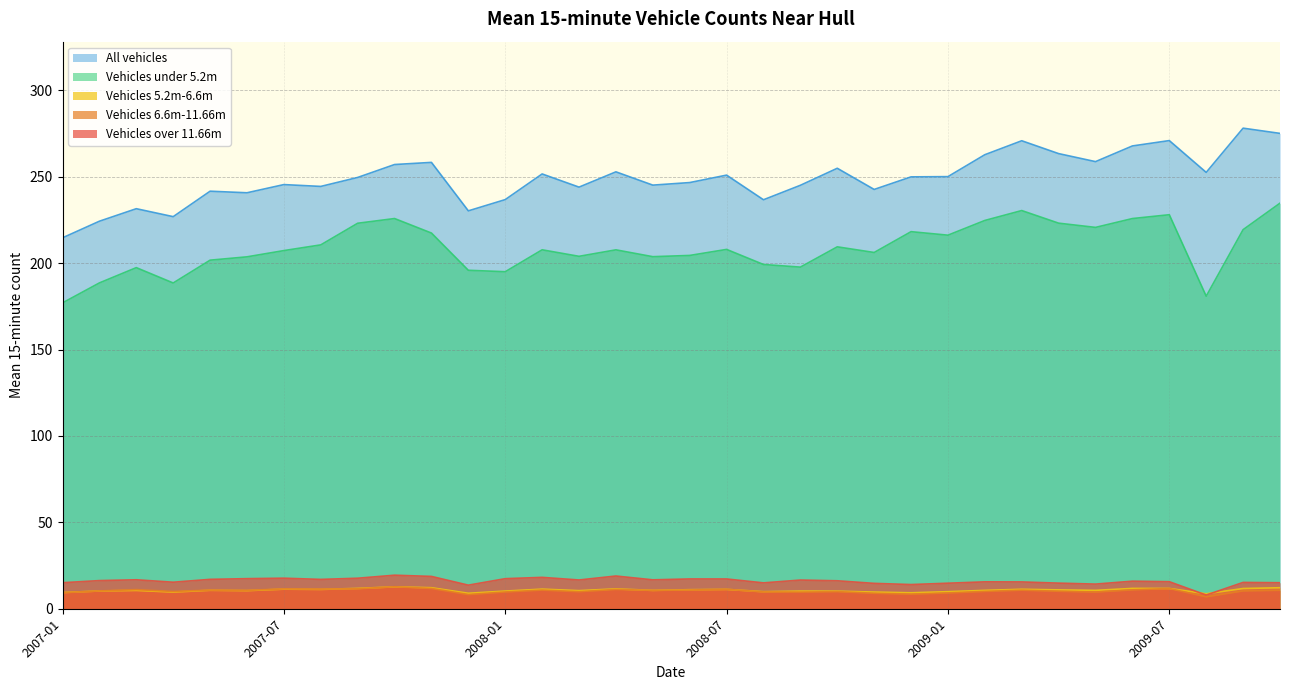

Reading right to left, transcribe all the data shown in this chart.

Vehicles over 11.66m: 2009-10=15.1	2009-09=15.2	2009-08=7.9	2009-07=15.7	2009-06=15.9	2009-05=14.3	2009-04=14.8	2009-03=15.5	2009-02=15.6	2009-01=14.8	2008-12=14.0	2008-11=14.7	2008-10=16.2	2008-09=16.6	2008-08=15.0	2008-07=17.2	2008-06=17.2	2008-05=16.7	2008-04=18.9	2008-03=16.6	2008-02=18.2	2008-01=17.4	2007-12=13.7	2007-11=18.7	2007-10=19.4	2007-09=17.7	2007-08=17.0	2007-07=17.7	2007-06=17.4	2007-05=17.0	2007-04=15.3	2007-03=16.8	2007-02=16.3	2007-01=15.1
Vehicles 6.6m-11.66m: 2009-10=10.7	2009-09=10.3	2009-08=6.9	2009-07=11.7	2009-06=10.9	2009-05=9.7	2009-04=10.1	2009-03=10.8	2009-02=10.0	2009-01=9.2	2008-12=8.4	2008-11=9.0	2008-10=9.9	2008-09=9.6	2008-08=9.7	2008-07=11.3	2008-06=10.8	2008-05=10.6	2008-04=11.2	2008-03=9.9	2008-02=10.8	2008-01=9.7	2007-12=8.2	2007-11=11.7	2007-10=12.7	2007-09=11.5	2007-08=11.4	2007-07=11.5	2007-06=10.6	2007-05=10.8	2007-04=10.0	2007-03=11.1	2007-02=10.3	2007-01=9.2
Vehicles 5.2m-6.6m: 2009-10=12.2	2009-09=11.7	2009-08=8.7	2009-07=11.7	2009-06=11.8	2009-05=10.6	2009-04=10.9	2009-03=11.3	2009-02=10.6	2009-01=9.9	2008-12=9.2	2008-11=9.7	2008-10=10.2	2008-09=10.2	2008-08=9.9	2008-07=11.2	2008-06=11.0	2008-05=10.6	2008-04=11.5	2008-03=10.5	2008-02=11.3	2008-01=10.2	2007-12=9.0	2007-11=12.2	2007-10=12.7	2007-09=11.8	2007-08=11.2	2007-07=11.3	2007-06=10.5	2007-05=10.7	2007-04=9.7	2007-03=10.6	2007-02=10.3	2007-01=9.4
Vehicles under 5.2m: 2009-10=234.8	2009-09=219.4	2009-08=180.9	2009-07=228.1	2009-06=225.8	2009-05=220.7	2009-04=223.2	2009-03=230.5	2009-02=224.8	2009-01=216.2	2008-12=218.3	2008-11=206.2	2008-10=209.5	2008-09=197.7	2008-08=199.3	2008-07=208.0	2008-06=204.5	2008-05=203.8	2008-04=207.7	2008-03=204.0	2008-02=207.8	2008-01=195.1	2007-12=195.9	2007-11=217.5	2007-10=225.9	2007-09=223.1	2007-08=210.6	2007-07=207.3	2007-06=203.7	2007-05=201.8	2007-04=188.6	2007-03=197.4	2007-02=188.6	2007-01=177.0
All vehicles: 2009-10=275.1	2009-09=278.2	2009-08=252.6	2009-07=271.0	2009-06=267.9	2009-05=258.8	2009-04=263.4	2009-03=270.9	2009-02=262.8	2009-01=250.1	2008-12=250.0	2008-11=242.7	2008-10=255.0	2008-09=245.1	2008-08=236.7	2008-07=251.0	2008-06=246.7	2008-05=245.2	2008-04=252.9	2008-03=244.0	2008-02=251.7	2008-01=236.8	2007-12=230.3	2007-11=258.4	2007-10=257.1	2007-09=249.6	2007-08=244.4	2007-07=245.5	2007-06=240.8	2007-05=241.7	2007-04=226.9	2007-03=231.6	2007-02=224.3	2007-01=214.7